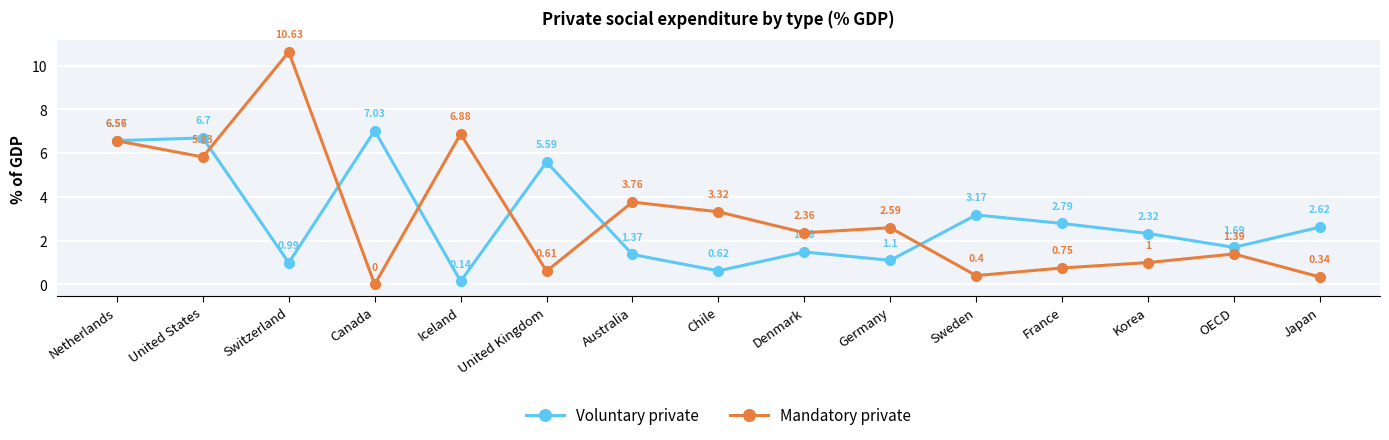

List the series in order of their overall mean, highest first.

Mandatory private, Voluntary private